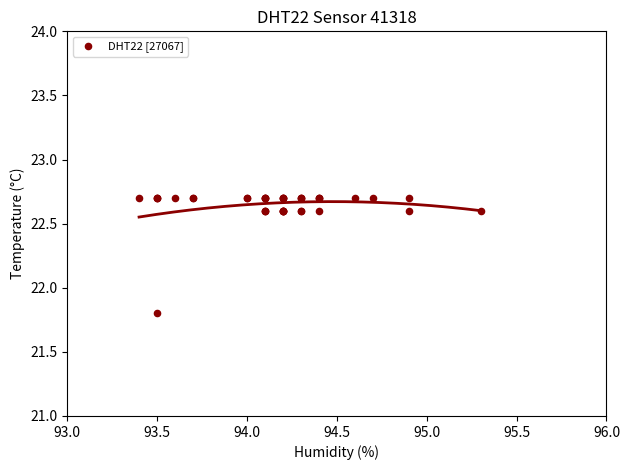

What Y value in the scatter plot is closest to 22?

21.8